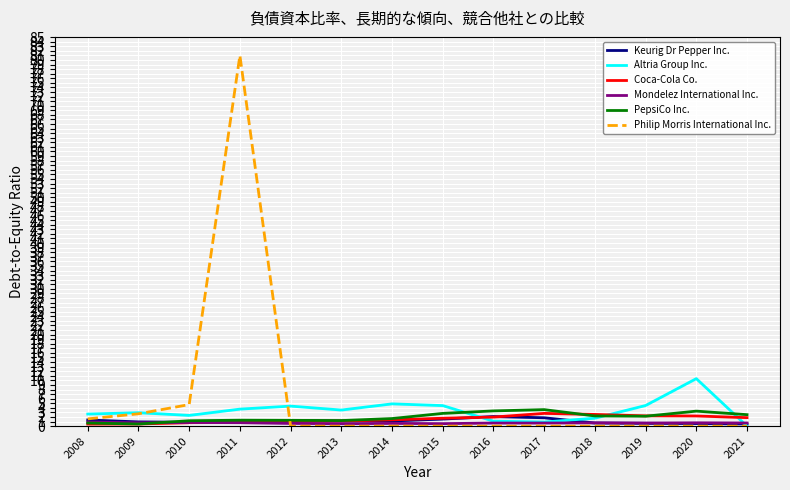

How many lines are shown in the chart?

6